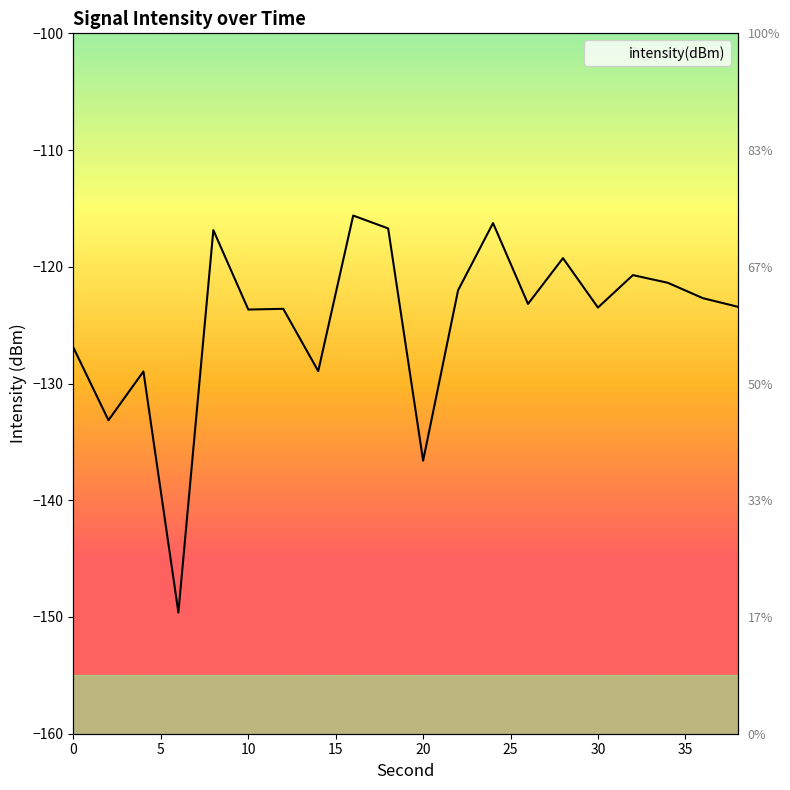

What is the change in value from 4 to 22?

+7.0